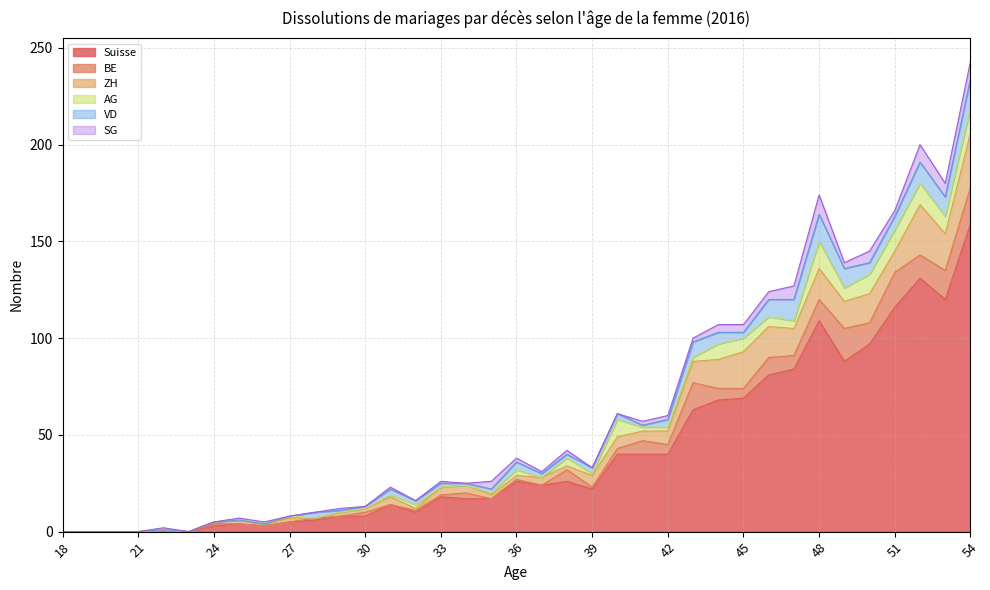

What is the difference between the second highest and minimum values in the SG series?

9